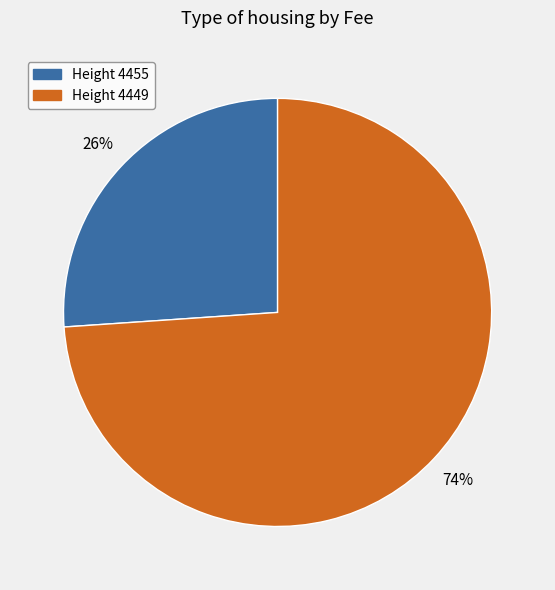

Combined, do Height 4449 and Height 4455 account for over 50%?

Yes